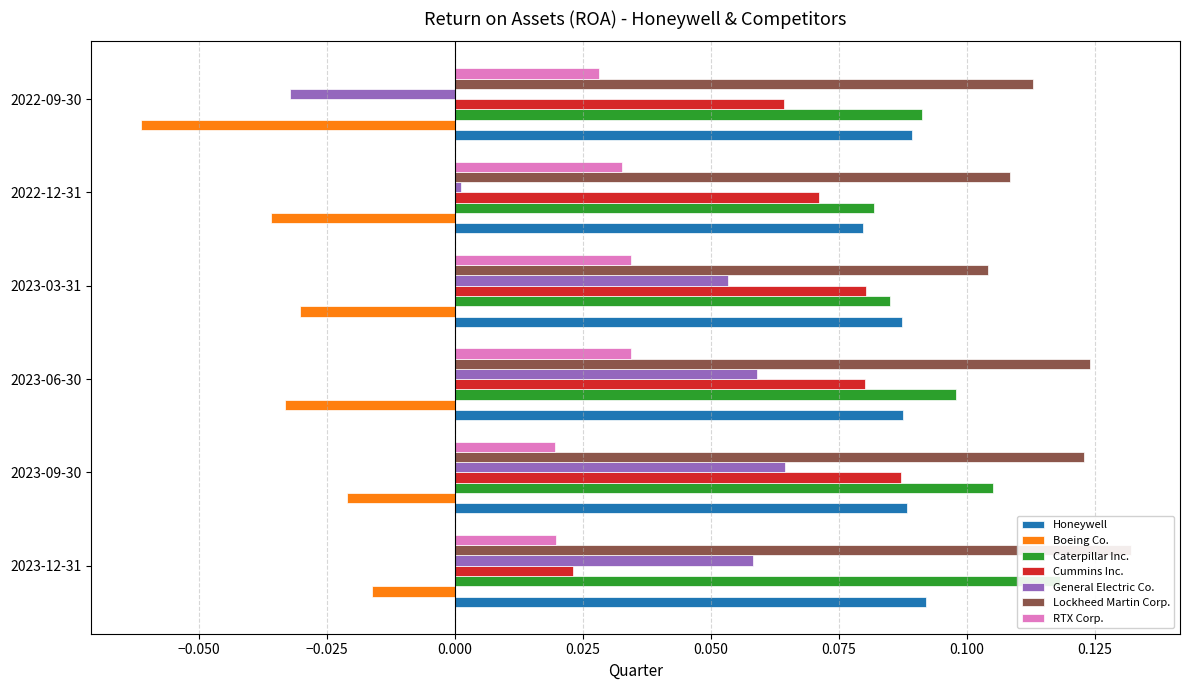

Which category has the lowest value across all series?

2022-09-30